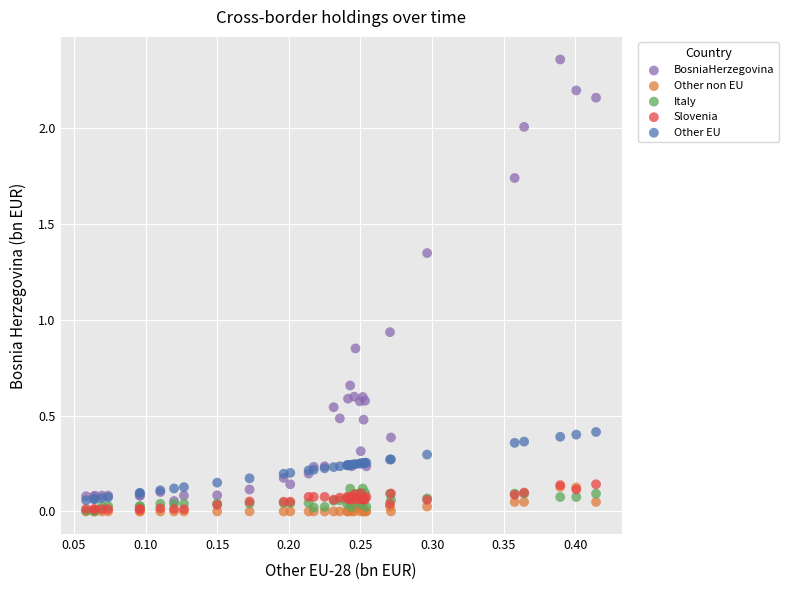

What are all the series names shown in the legend?

BosniaHerzegovina, Other non EU, Italy, Slovenia, Other EU